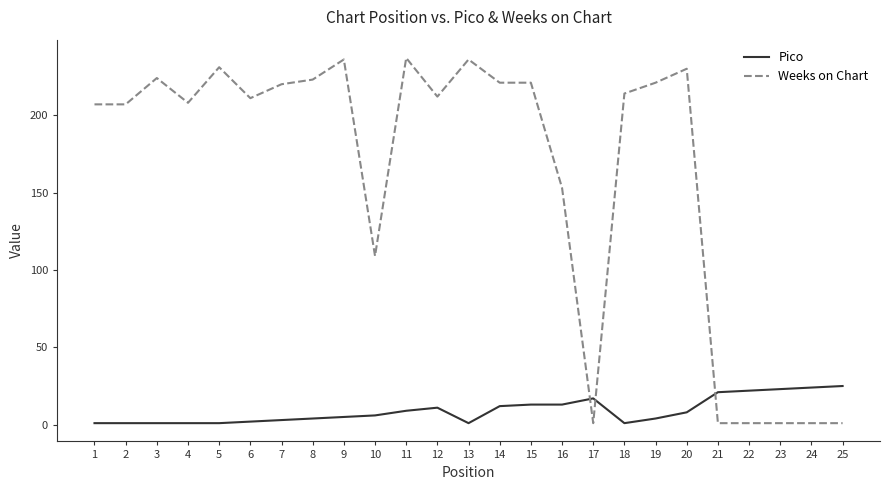

How many lines are shown in the chart?

2